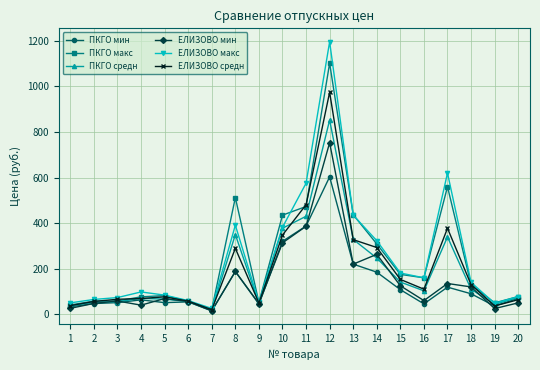

In ЕЛИЗОВО мин, how many points are lower than both neighbors (excluding endpoints)?

6